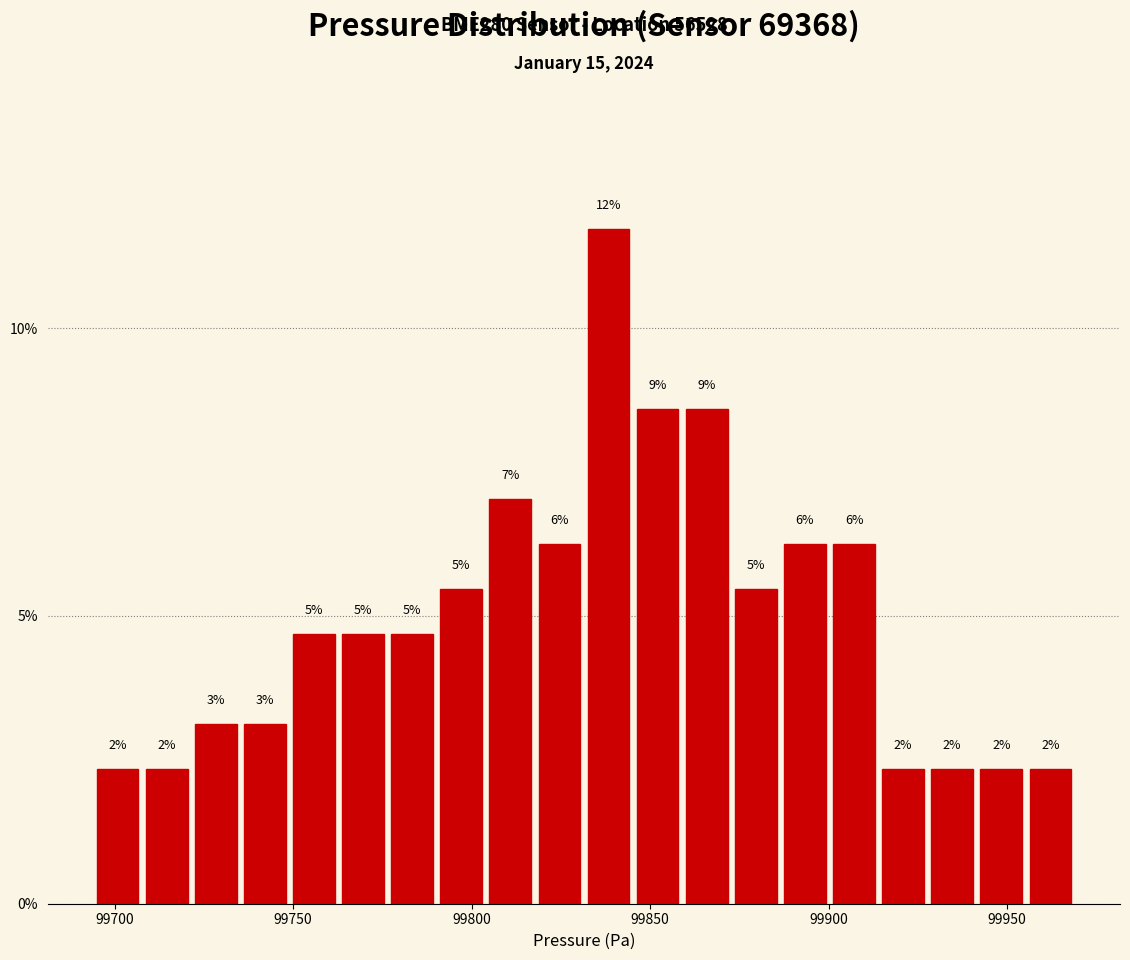

Read against the x-axis, roughly where is the centre of the tallest bar?

99840